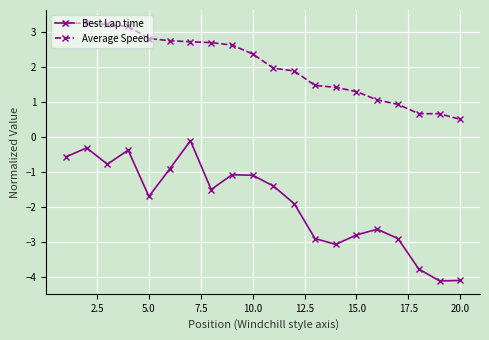

List the series in order of their overall mean, lowest first.

Best Lap time, Average Speed